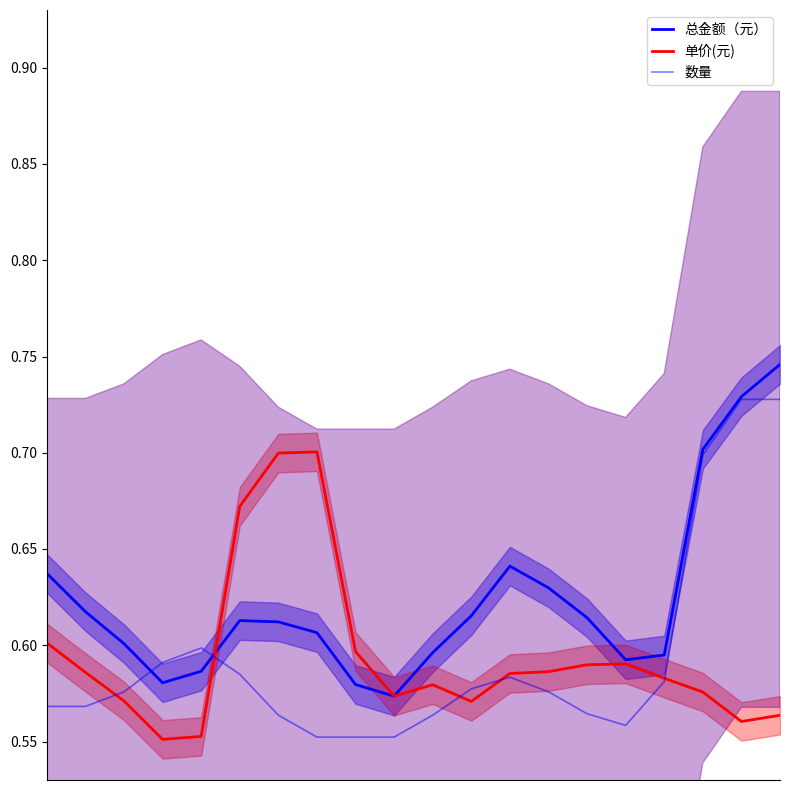

List the labels in order of 总金额（元） value, smallest first.

9, 8, 3, 4, 15, 16, 10, 2, 7, 6, 5, 14, 11, 1, 13, 0, 12, 17, 18, 19